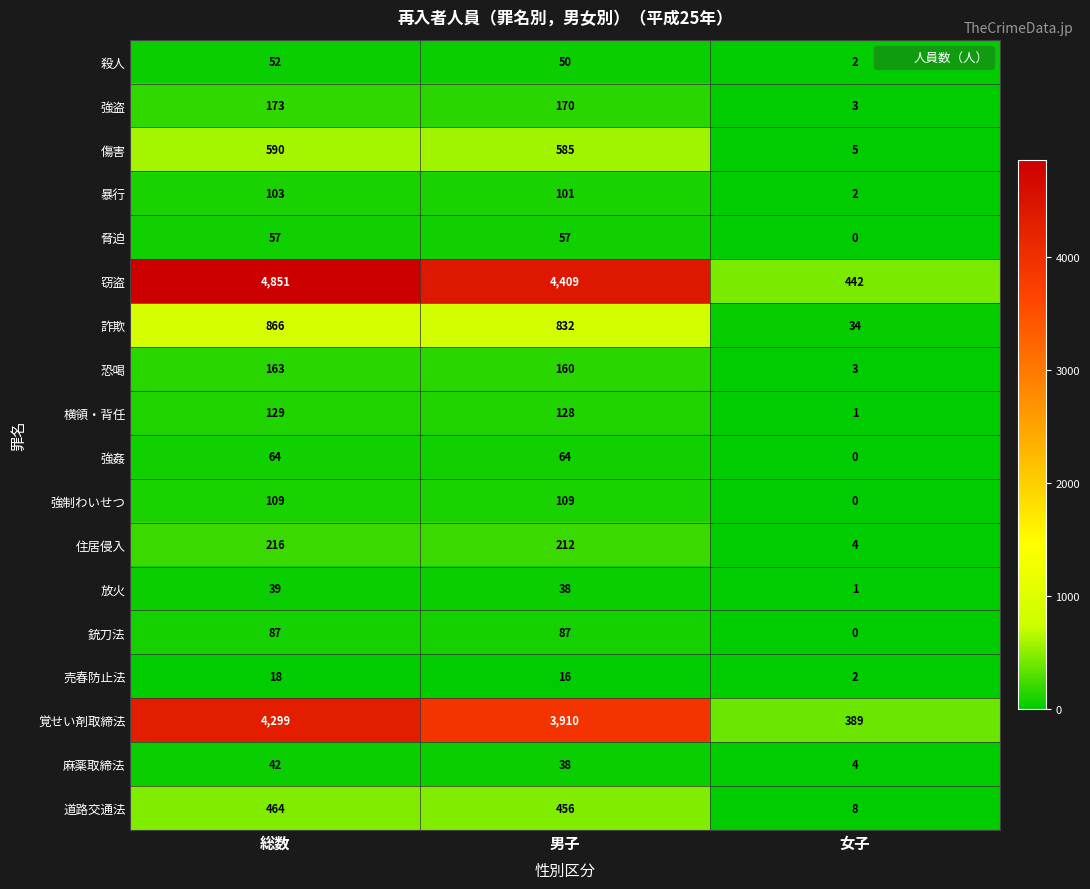

Between 男子 and 女子, which series saw the biggest shift?

窃盗